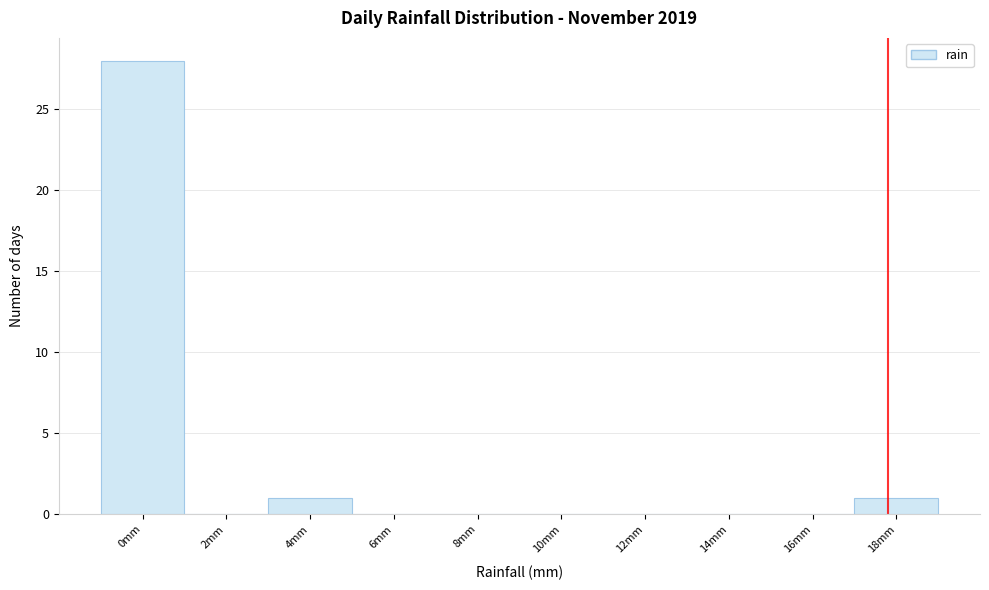

Reading left to right, extract all data points from this chart.

0mm=28	2mm=0	4mm=1	6mm=0	8mm=0	10mm=0	12mm=0	14mm=0	16mm=0	18mm=1